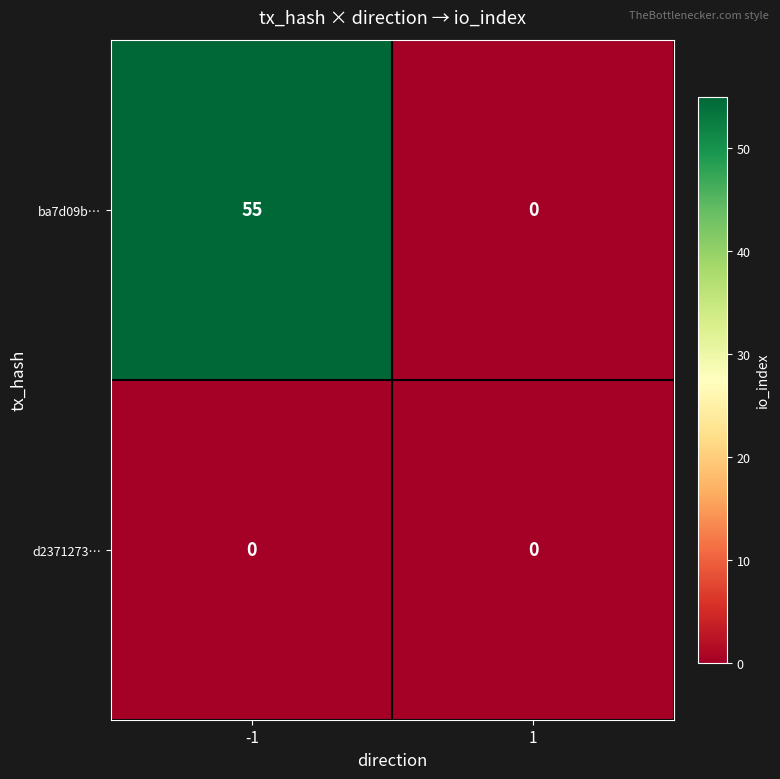

Read the ba7d09b… value at -1.

55